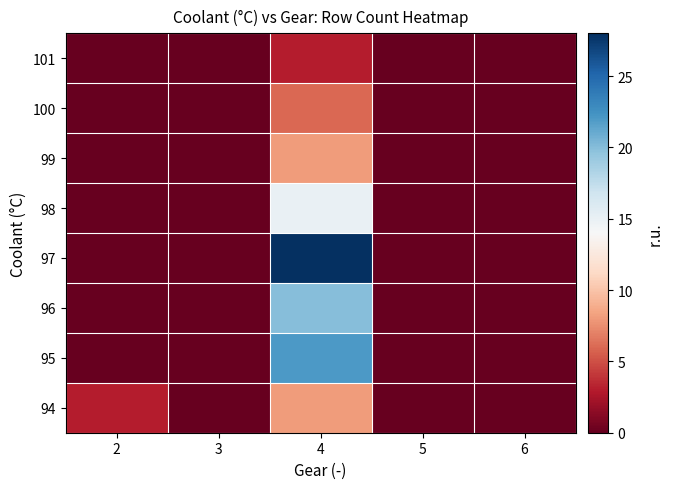

Reading right to left, transcribe all the data shown in this chart.

94: 6=0	5=0	4=8	3=0	2=3
95: 6=0	5=0	4=22	3=0	2=0
96: 6=0	5=0	4=20	3=0	2=0
97: 6=0	5=0	4=28	3=0	2=0
98: 6=0	5=0	4=15	3=0	2=0
99: 6=0	5=0	4=8	3=0	2=0
100: 6=0	5=0	4=6	3=0	2=0
101: 6=0	5=0	4=3	3=0	2=0